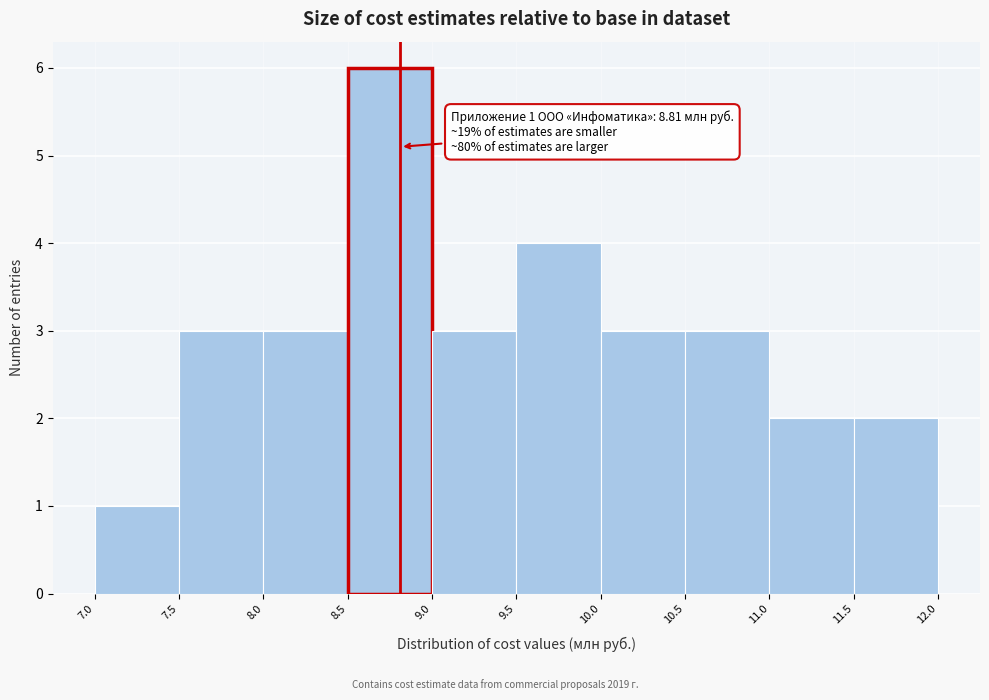

Over which range of the x-axis is the bar tallest?

8.5 to 9.0